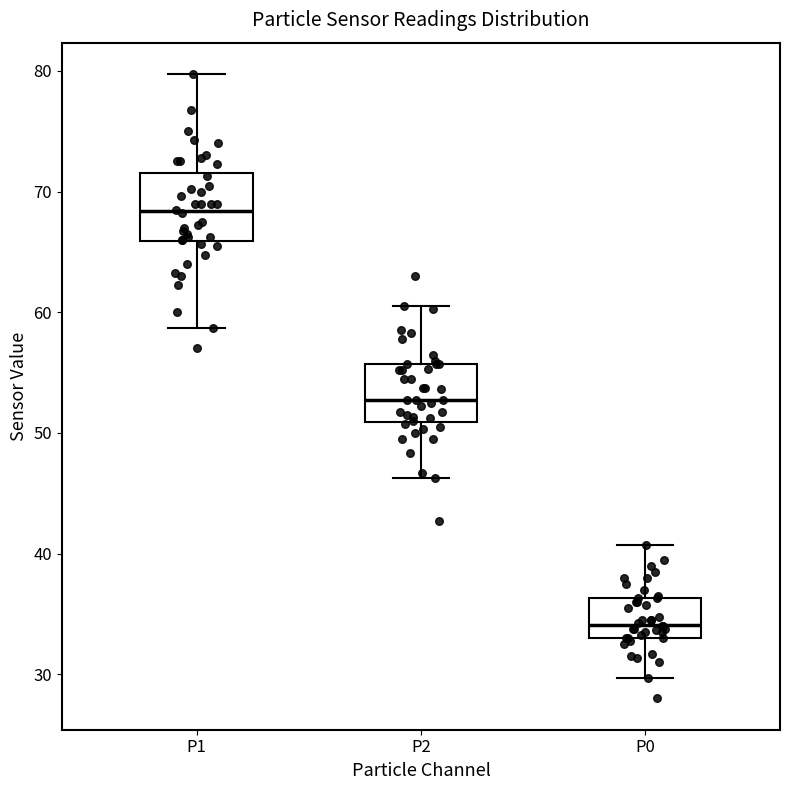

Where is the lower edge of the box for P1 on the y-axis? The values are not printed on the chart, so give them approximately, as read against the axis.

66